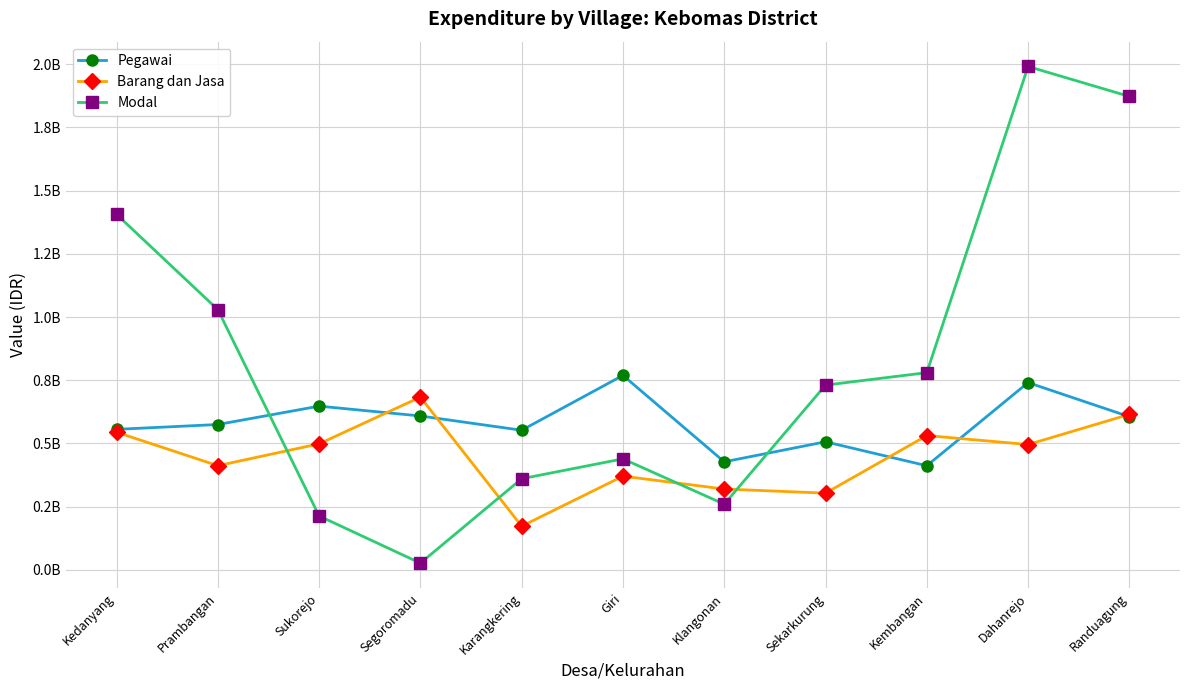

How many values in the Modal series exceed 730554000?

5